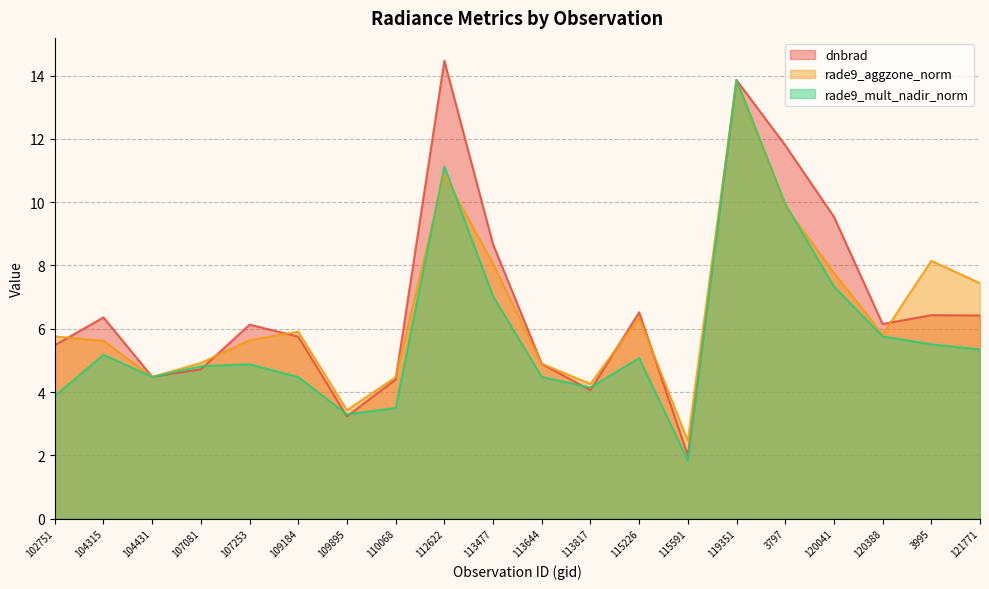

What is the sum of all rade9_aggzone_norm values?

130.0